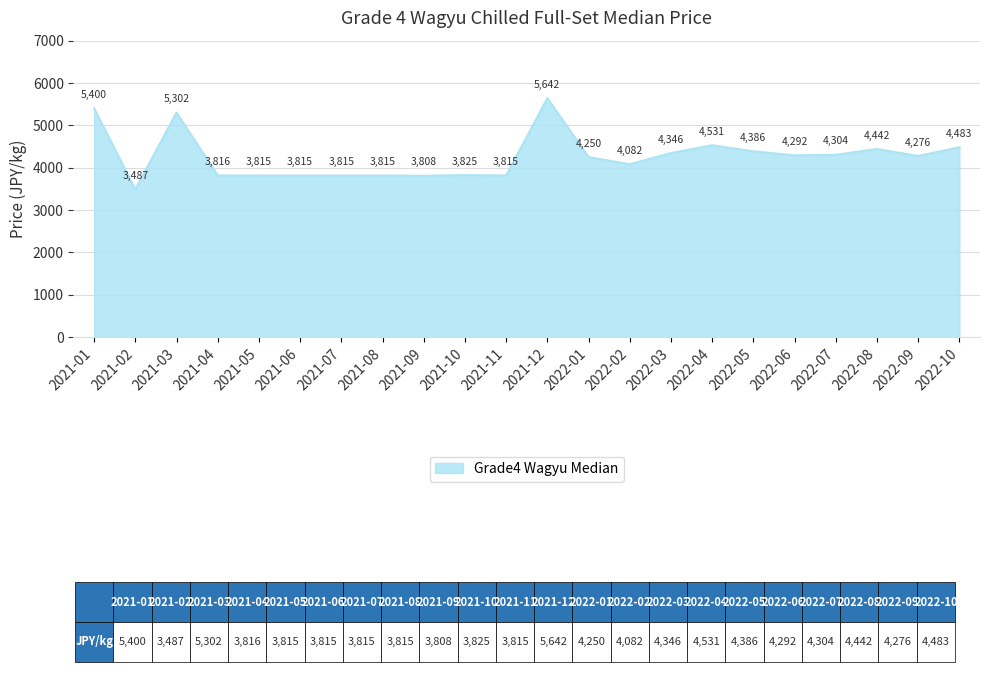

True or false: the data has more than 0 interior local peaks.

True